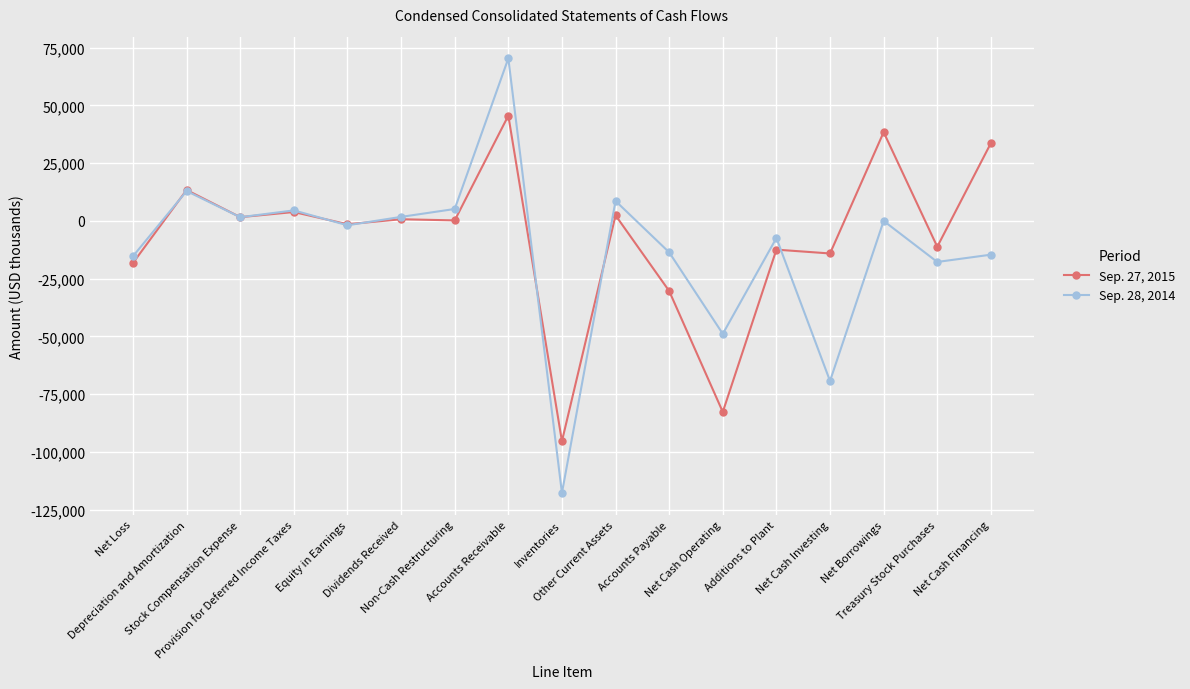

How many interior local peaks does the Sep. 28, 2014 series have?

6